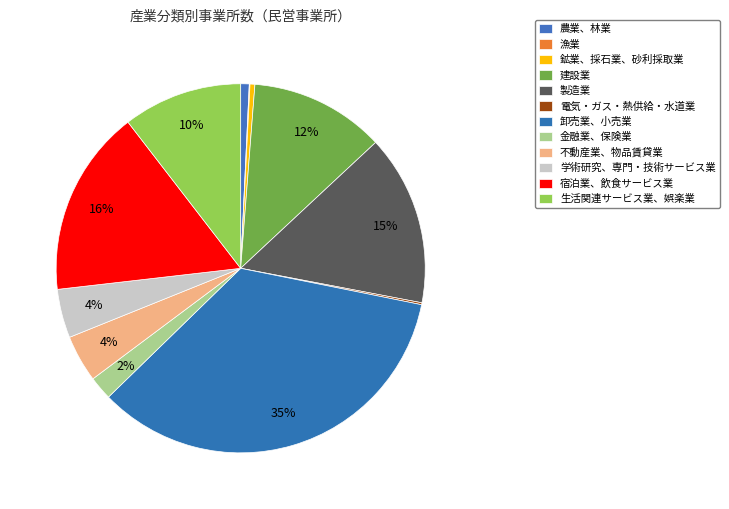

Count the number of slices in the pie.

12